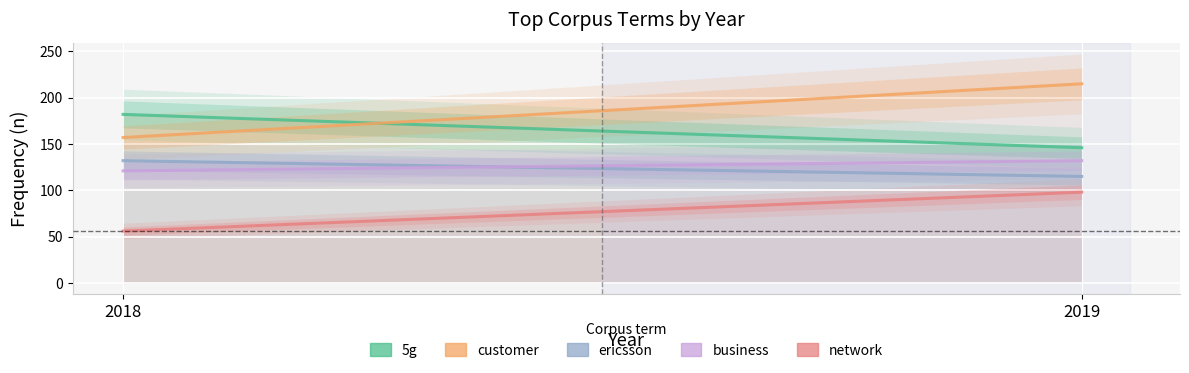

What is the difference between the highest and lowest values at 2019?

117